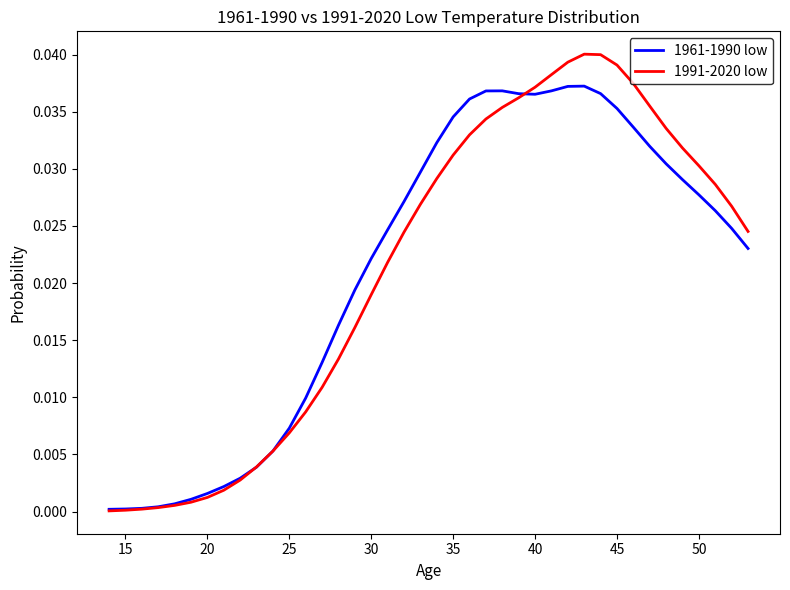

What is the sum of all 1991-2020 low values?

0.8